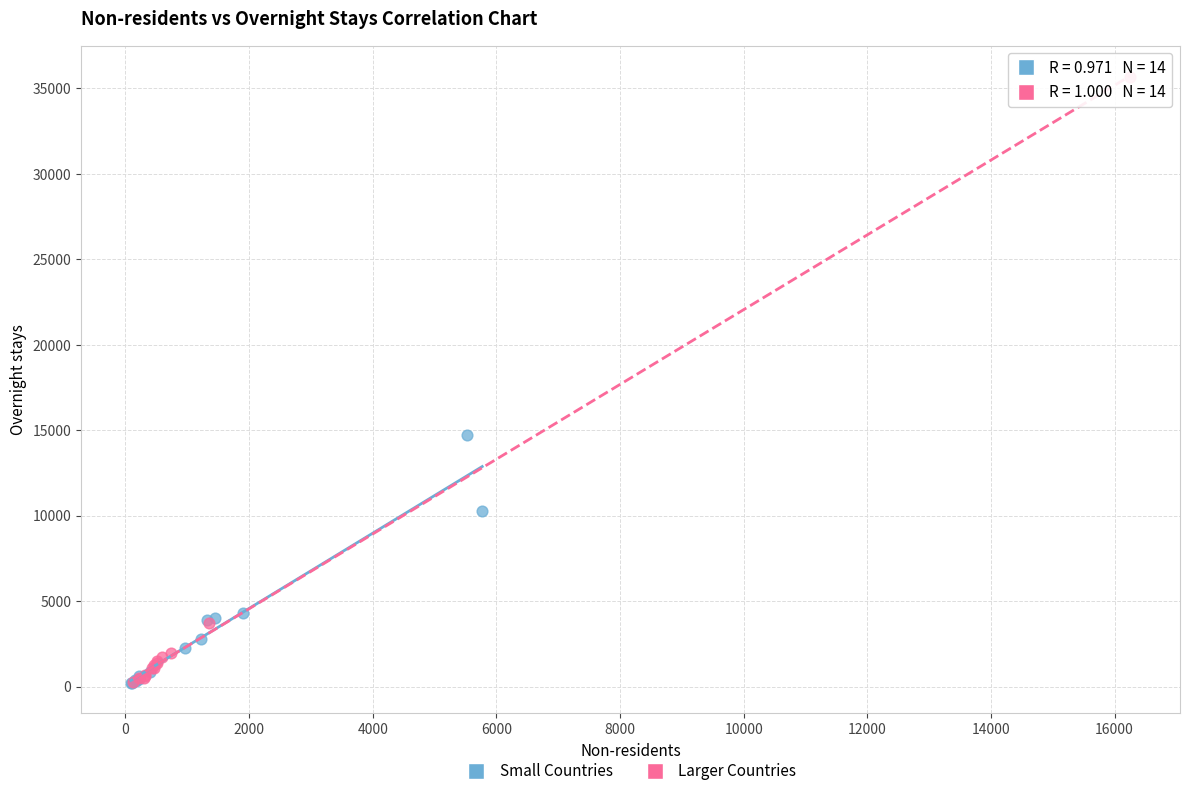

Which series contains the highest Y value?

Larger Countries